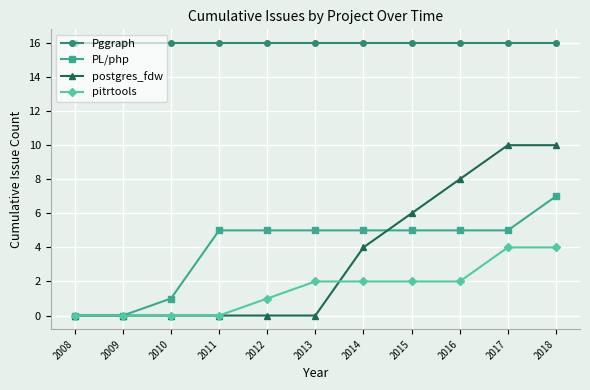

What is the sum of the PL/php values at 2014 and 2015?

10